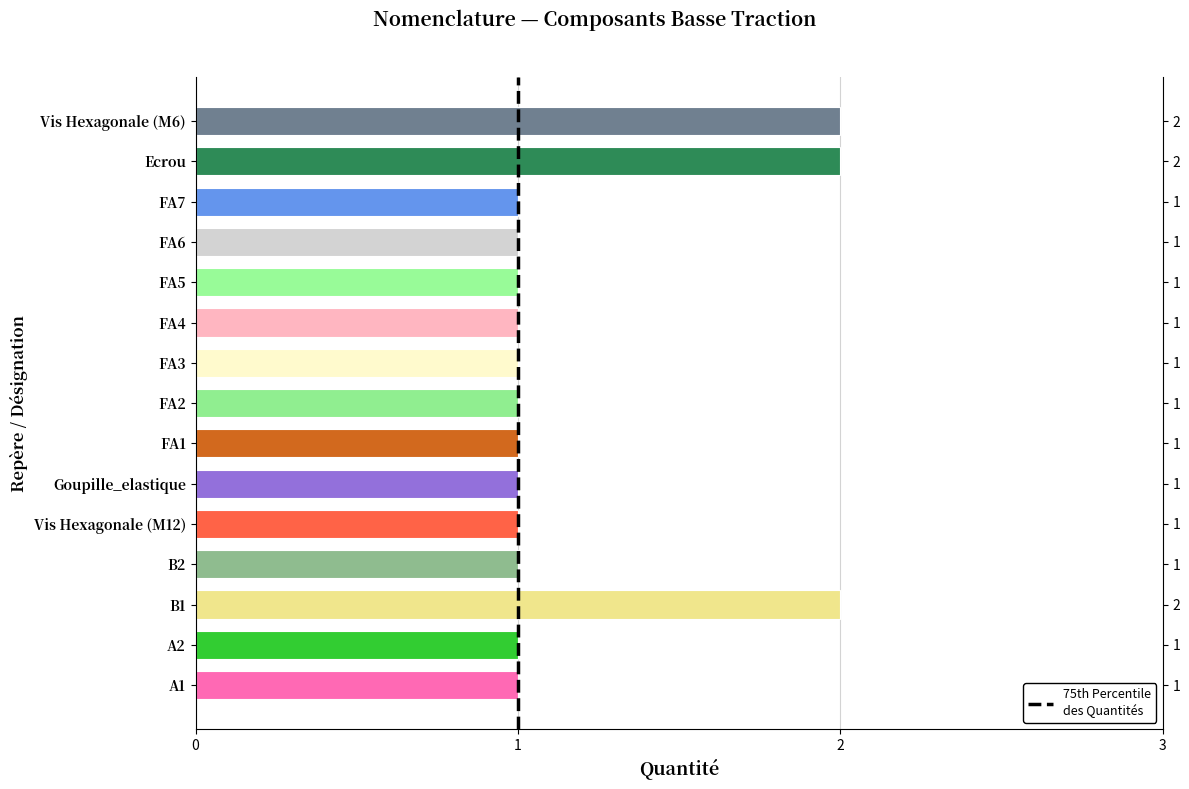

What is the average value?

1